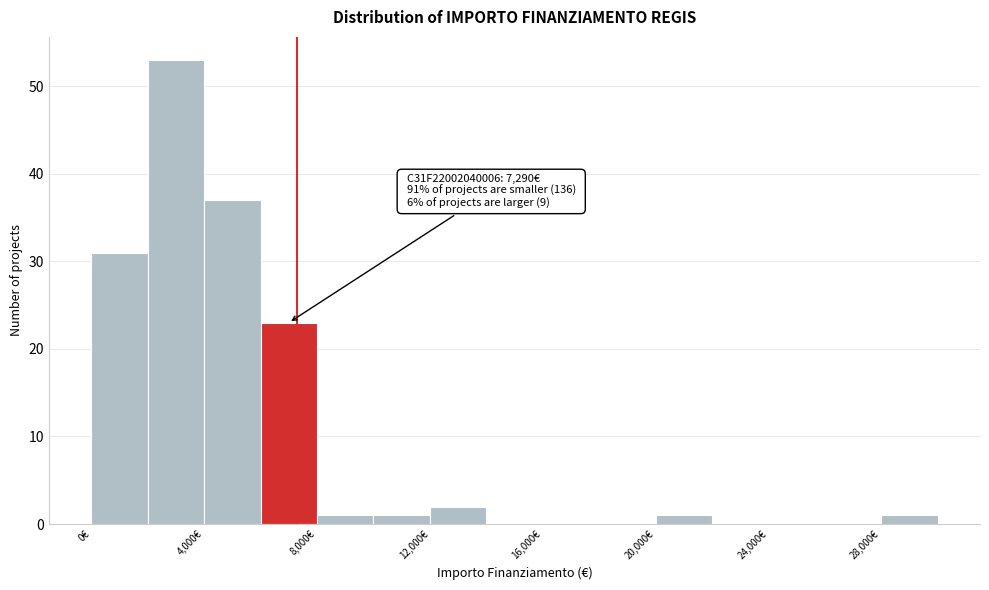

Which range on the x-axis has the tallest bar?

2000 to 4000